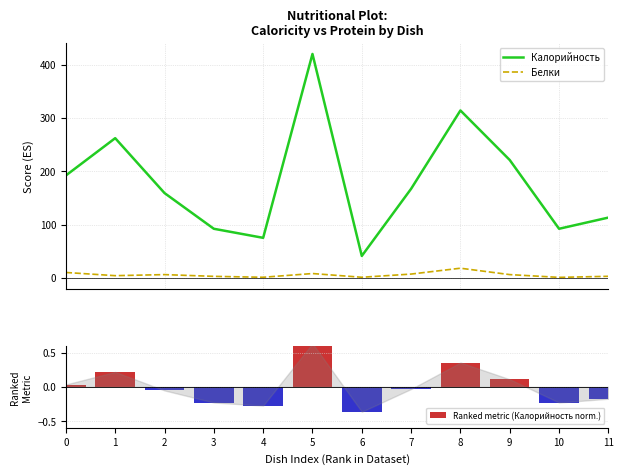

What is the difference between the Ranked metric (Калорийность norm.) values at 10 and 8?

0.6